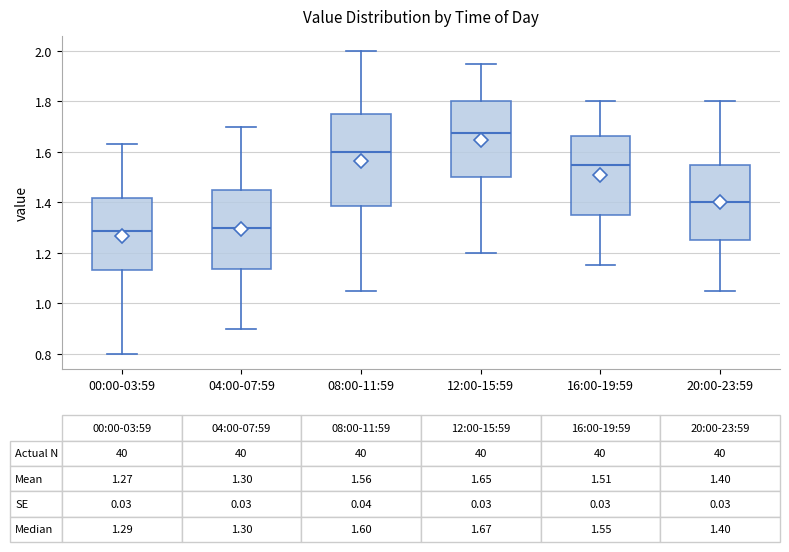

Which box is the tallest, from its lower edge to its upper edge?

08:00-11:59